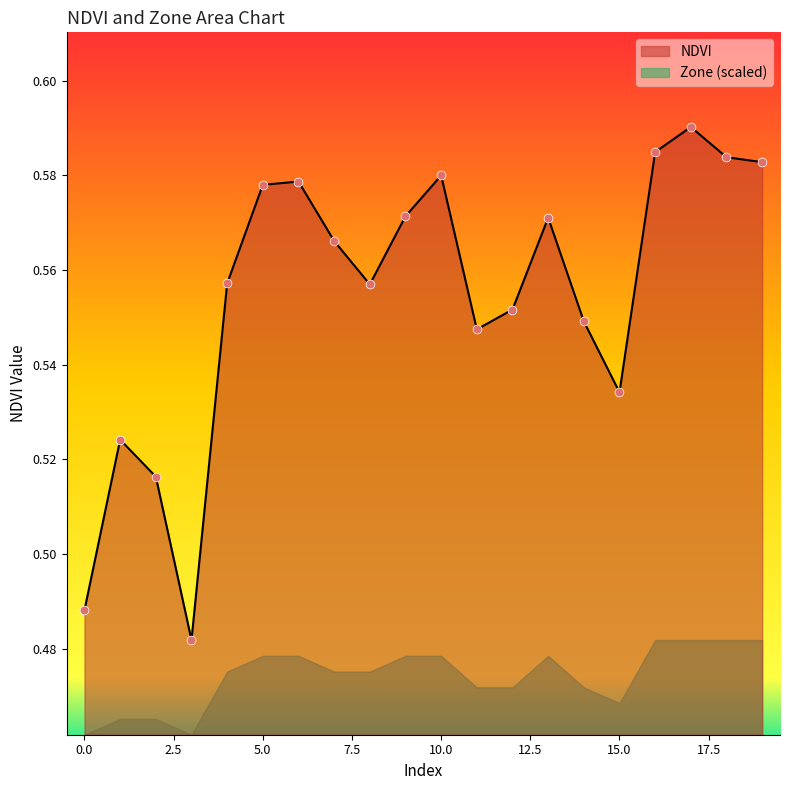

Which has a higher value, 15 or 17?

17